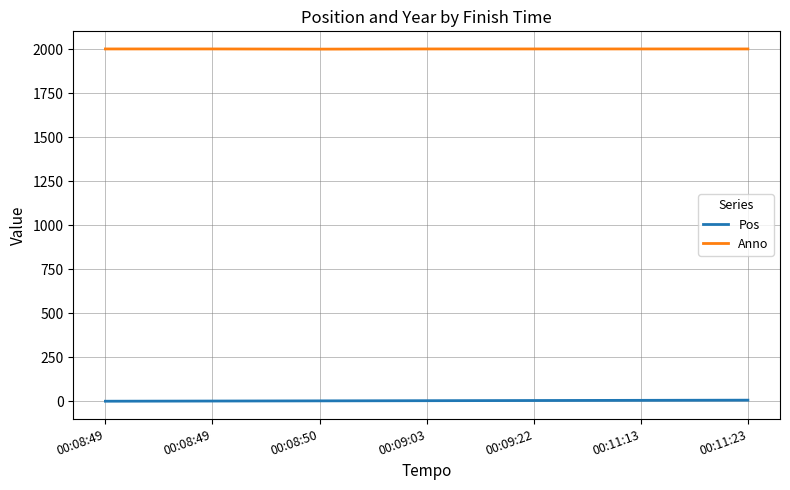

Which has a higher value, 00:08:50 or 00:11:23?

00:11:23